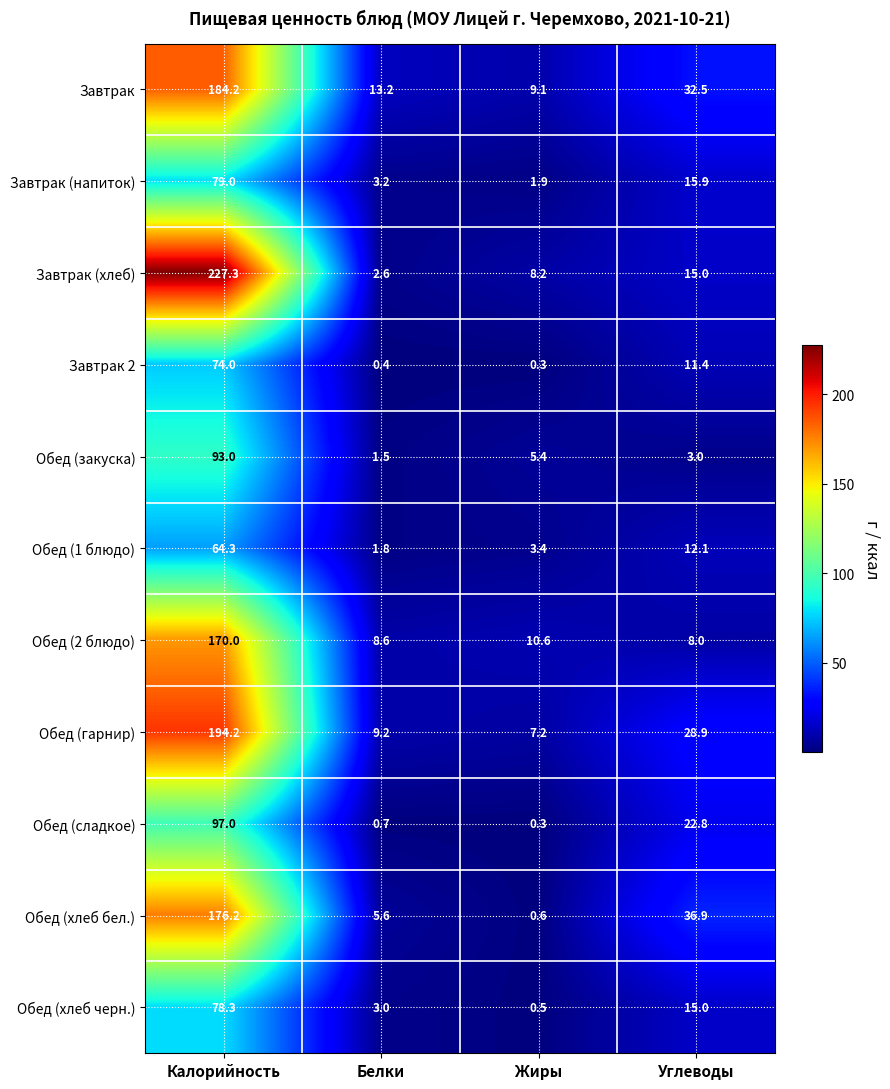

At which category is the sum across all series the highest?

Калорийность